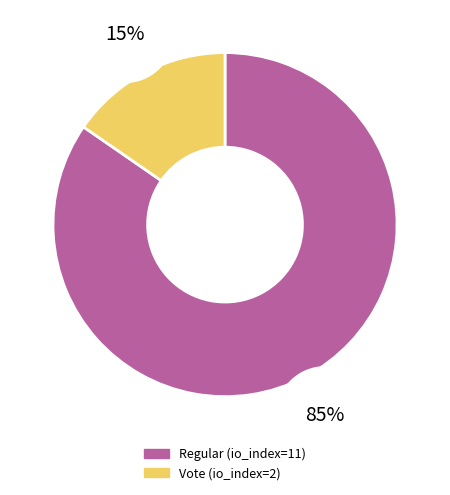

Does Vote (io_index=2) account for over 50% of the chart?

No